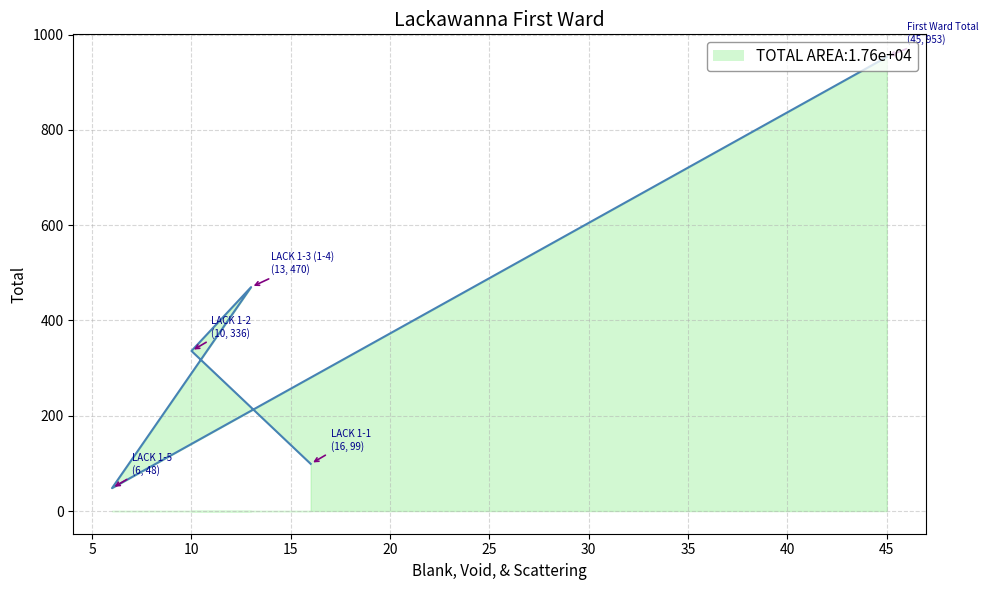

Which has a higher value, LACK 1-1 or LACK 1-2?

LACK 1-2